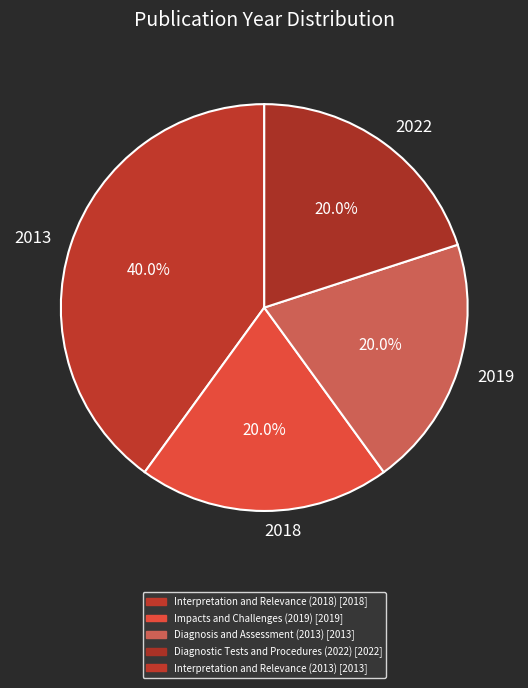

Which slice is the largest?

2013